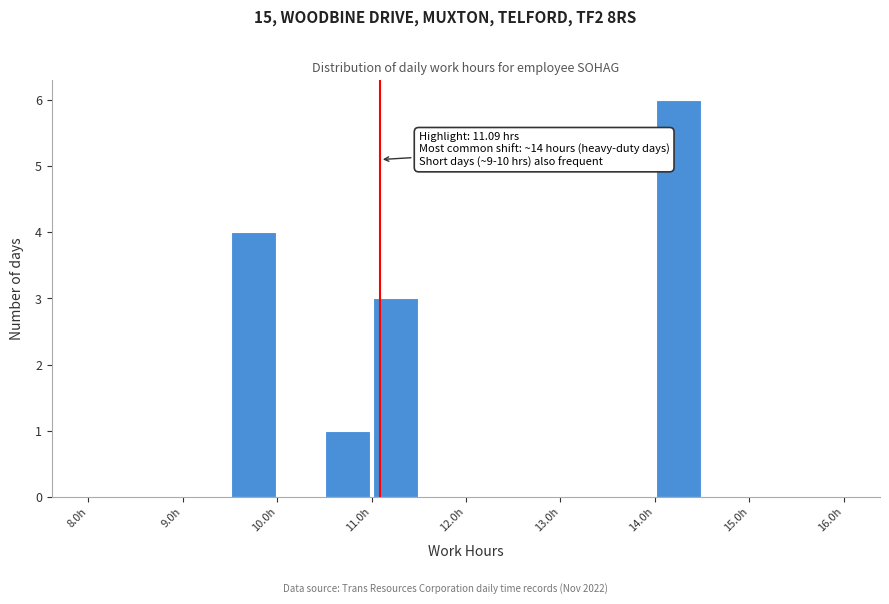

Which range on the x-axis has the tallest bar?

14.0 to 14.5